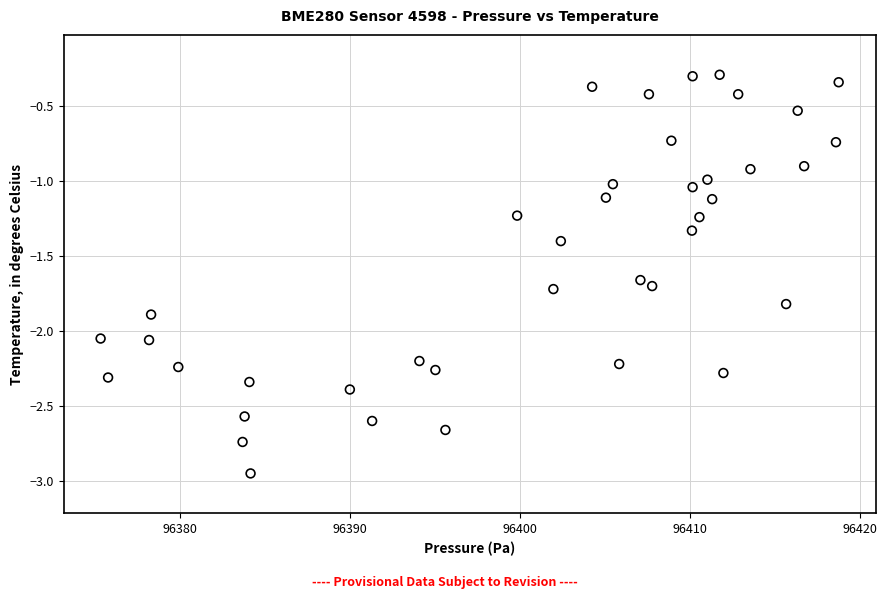

What is the range of X values (max minus min)?

43.4